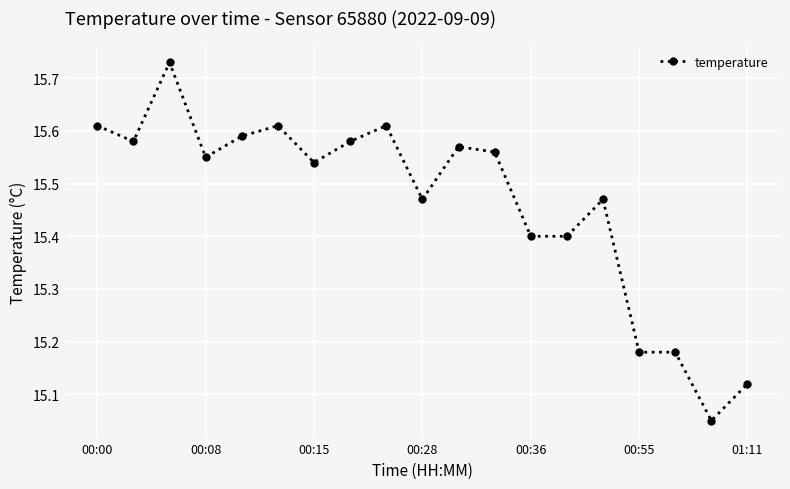

What is the sum of all values?

293.8